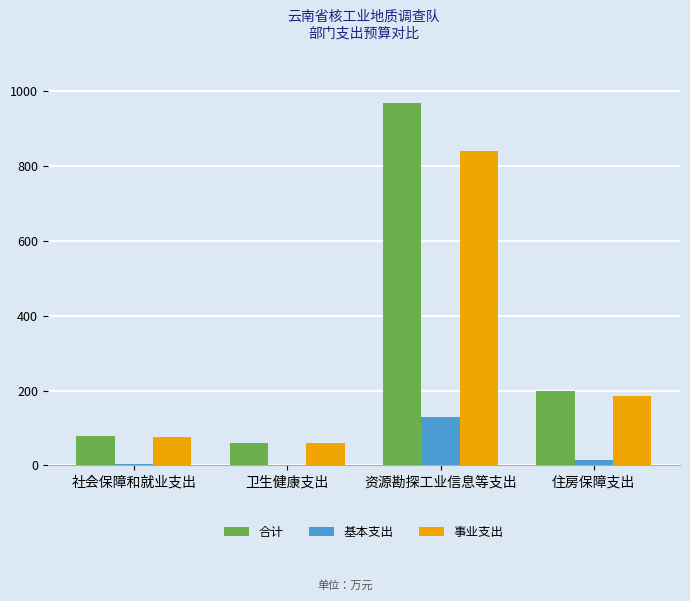

Is it true that 事业支出 equals 75.4 at 社会保障和就业支出?

True